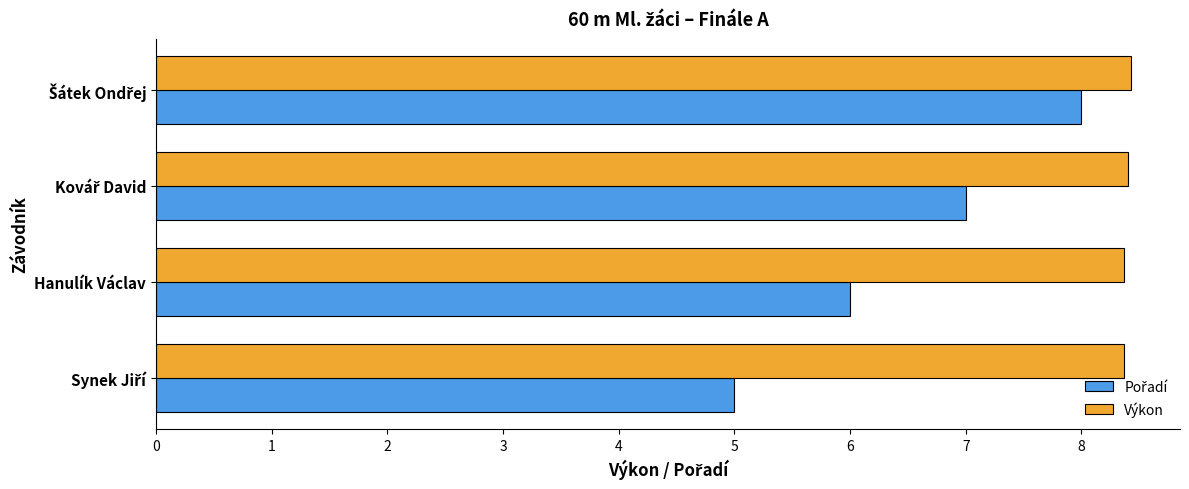

What is the total value across all series at Hanulík Václav?

14.4